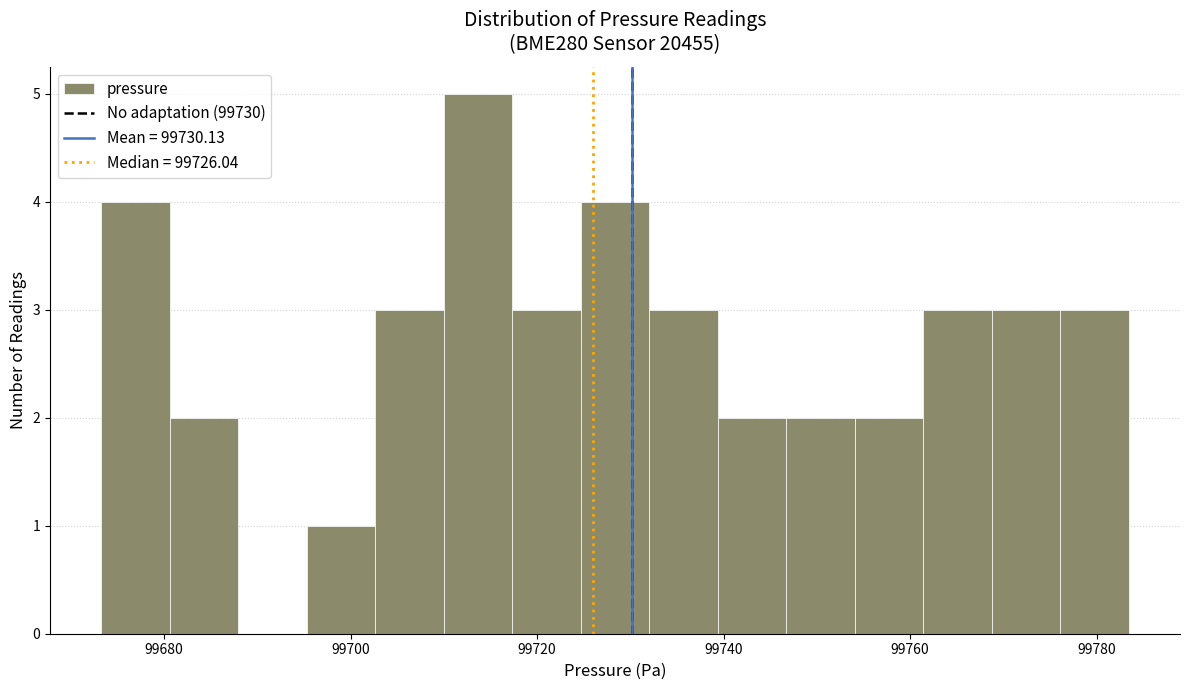

Around what value on the x-axis is the tallest bar? Give the approximate position of its centre, as read against the axis.

99714